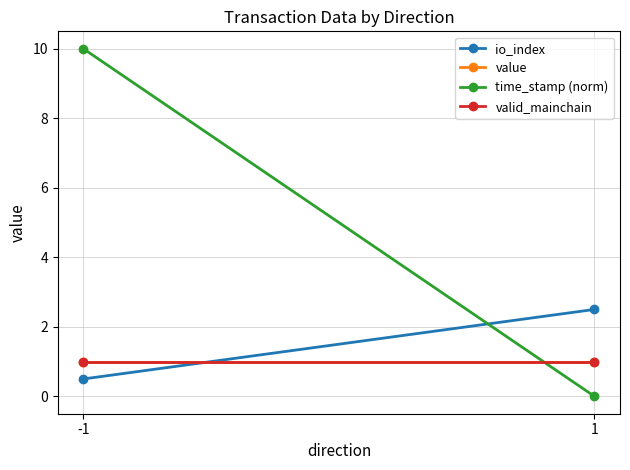

Which has a higher value, -1 or 1?

1